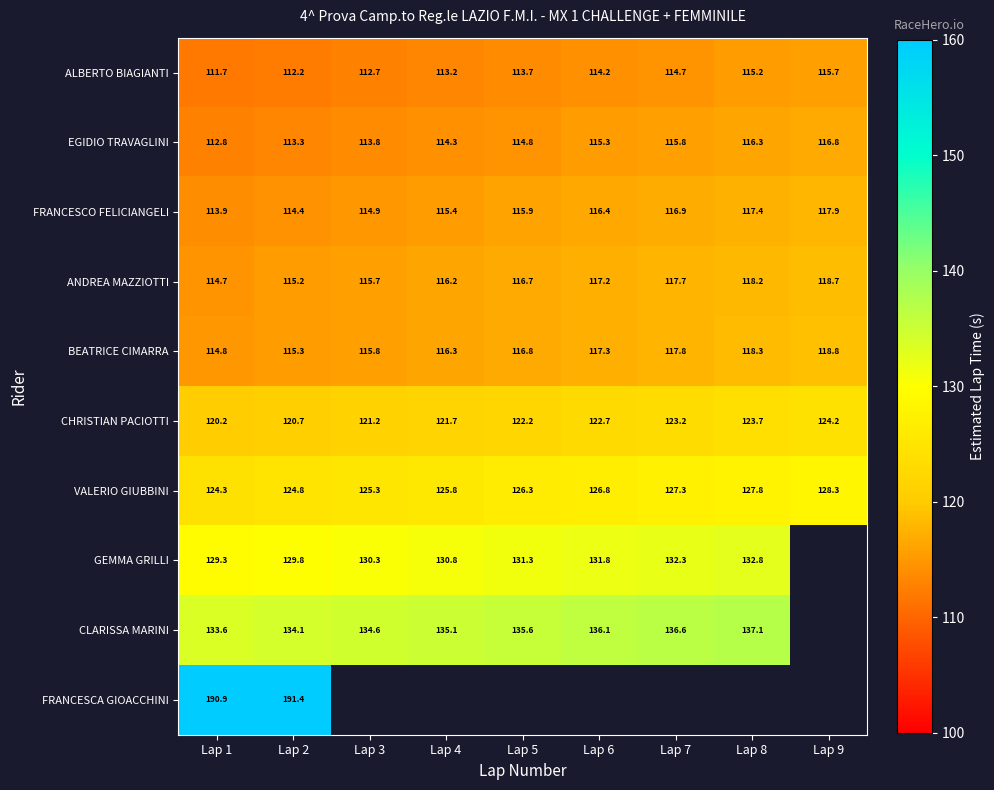

What is the lowest value of the ALBERTO BIAGIANTI series?

111.7